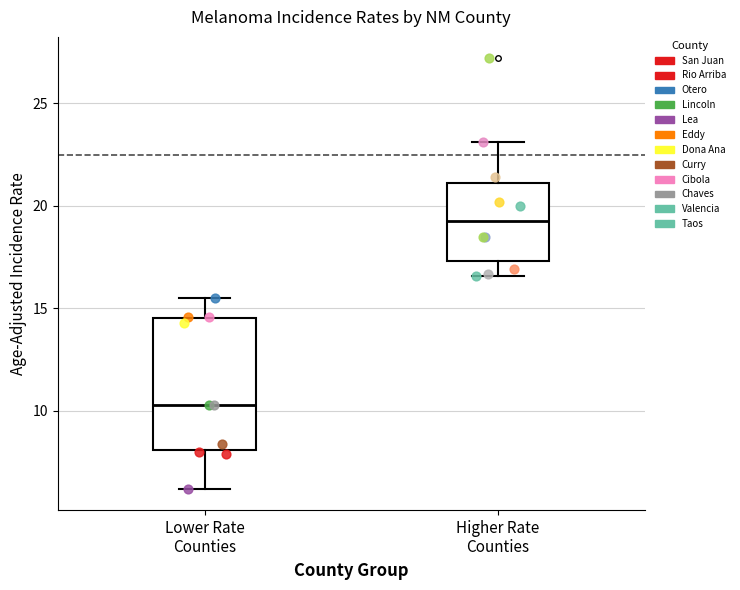

Reading left to right, read every box against the y-axis: the position of its median line, the range the box covers, and the ends of its whiskers. The values are not printed on the chart, so give them approximately, as read against the axis.

Lower Rate Counties: median 10.5, box 8.0 to 14.5, whiskers 6.0 to 15.5
Higher Rate Counties: median 19.5, box 17.5 to 21.0, whiskers 16.5 to 23.0